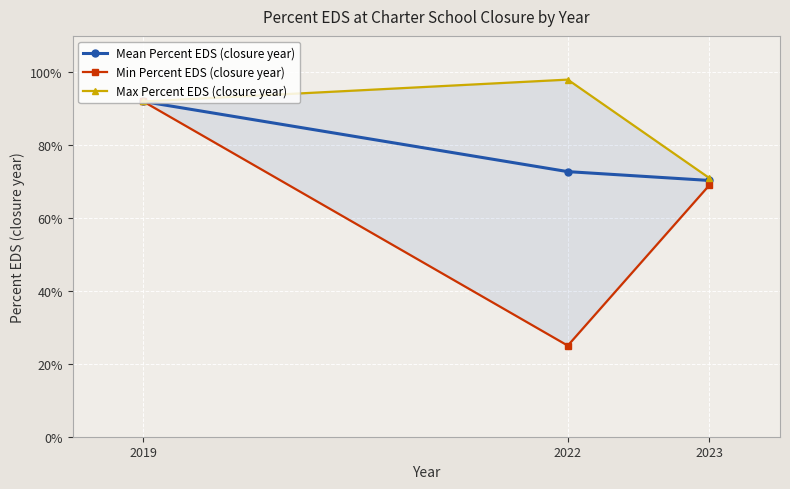

What is the highest value of the Min Percent EDS (closure year) series?

0.9